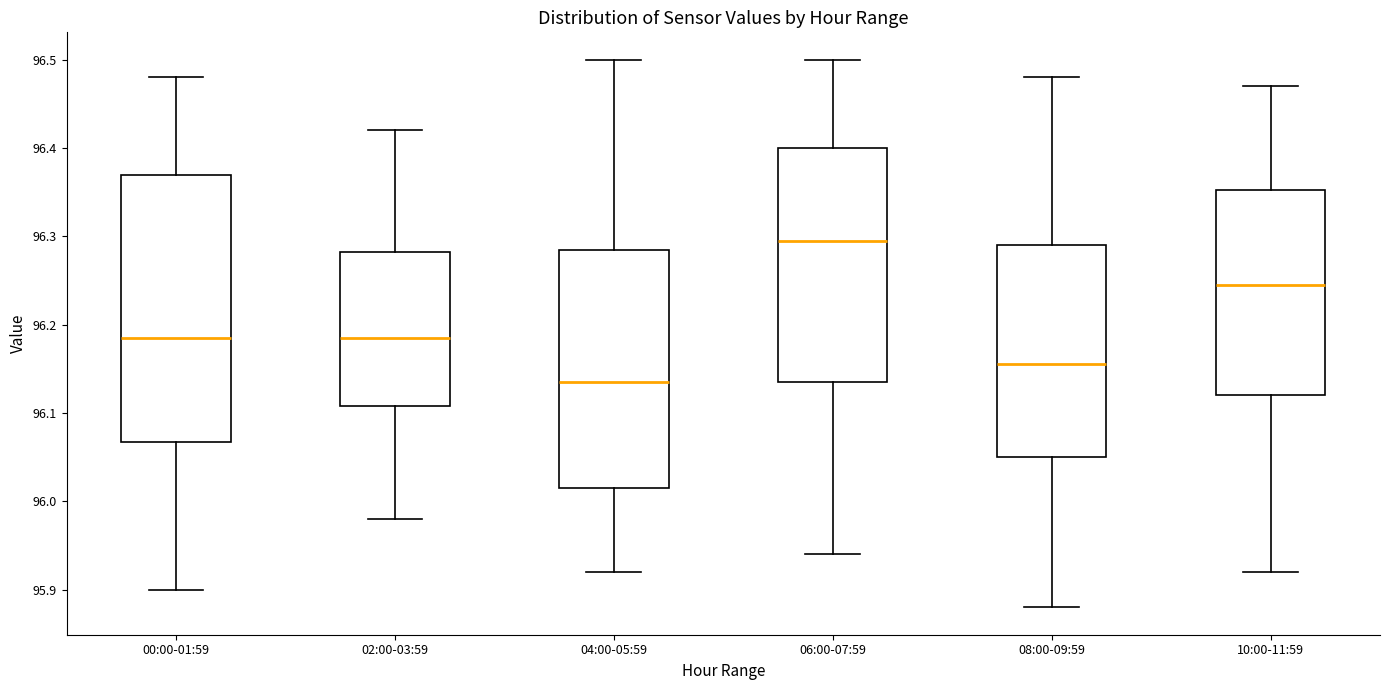

Reading left to right, read every box against the y-axis: the position of its median line, the range the box covers, and the ends of its whiskers. The values are not printed on the chart, so give them approximately, as read against the axis.

00:00-01:59: median 96.19, box 96.07 to 96.37, whiskers 95.90 to 96.48
02:00-03:59: median 96.19, box 96.11 to 96.28, whiskers 95.98 to 96.42
04:00-05:59: median 96.14, box 96.02 to 96.29, whiskers 95.92 to 96.50
06:00-07:59: median 96.30, box 96.14 to 96.40, whiskers 95.94 to 96.50
08:00-09:59: median 96.16, box 96.05 to 96.29, whiskers 95.88 to 96.48
10:00-11:59: median 96.25, box 96.12 to 96.35, whiskers 95.92 to 96.47